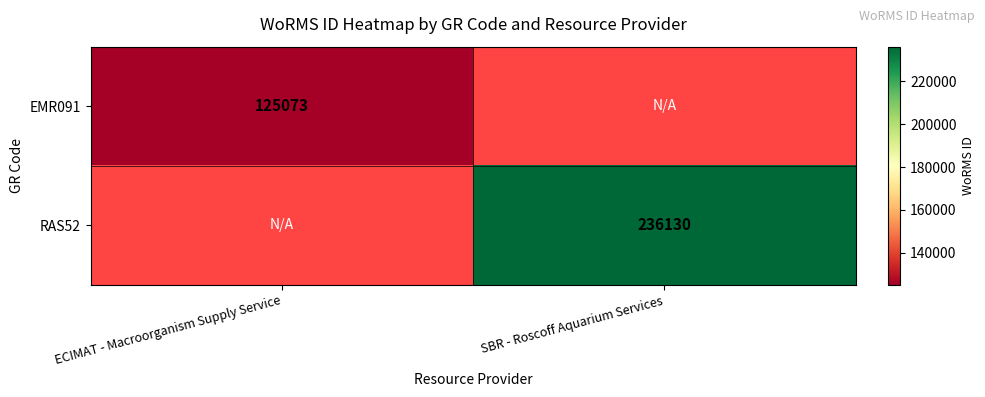

Is the value of RAS52 at SBR - Roscoff Aquarium Services greater than the value of EMR091 at ECIMAT - Macroorganism Supply Service?

Yes